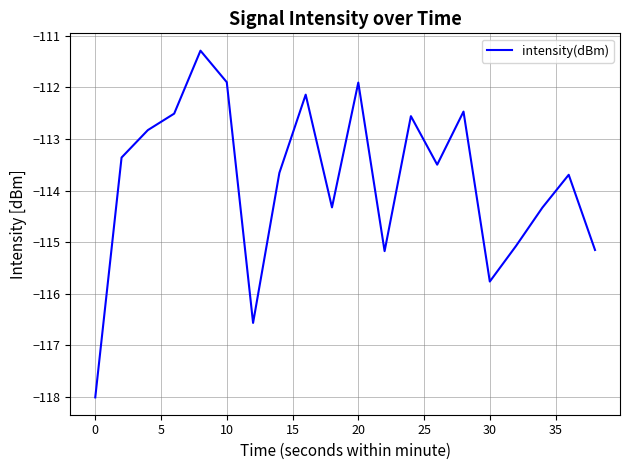

What is the difference between the maximum and minimum values?

6.7